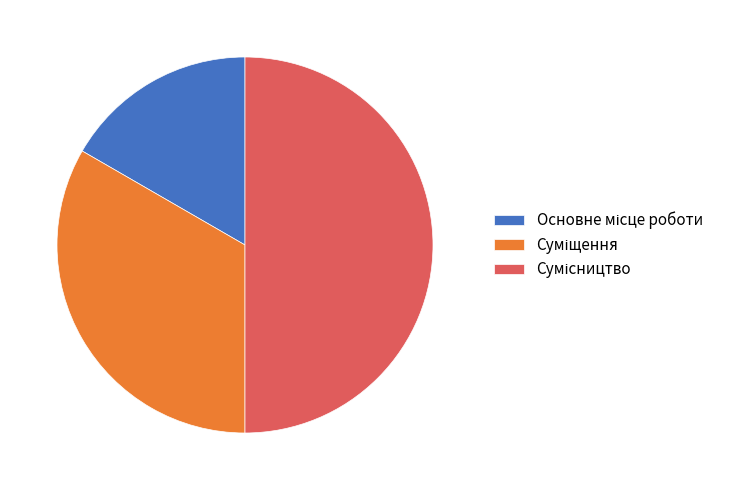

Does any single category account for the majority?

No